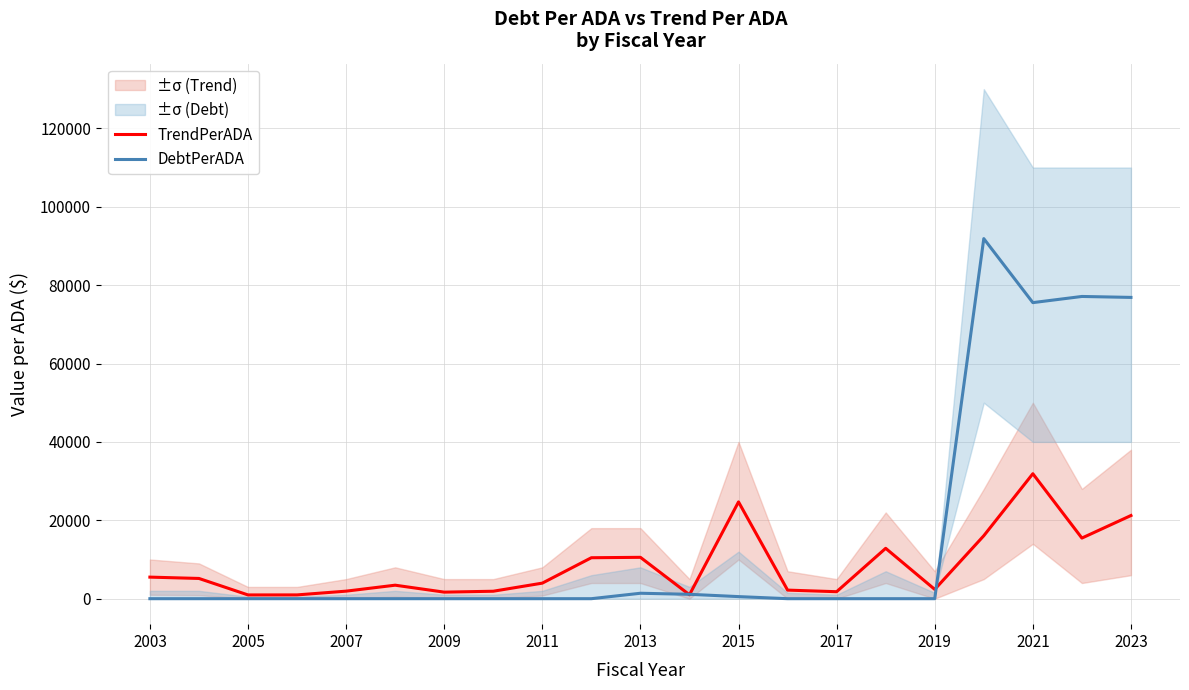

The value of TrendPerADA at 2023 is 4600.6. True or false?

False